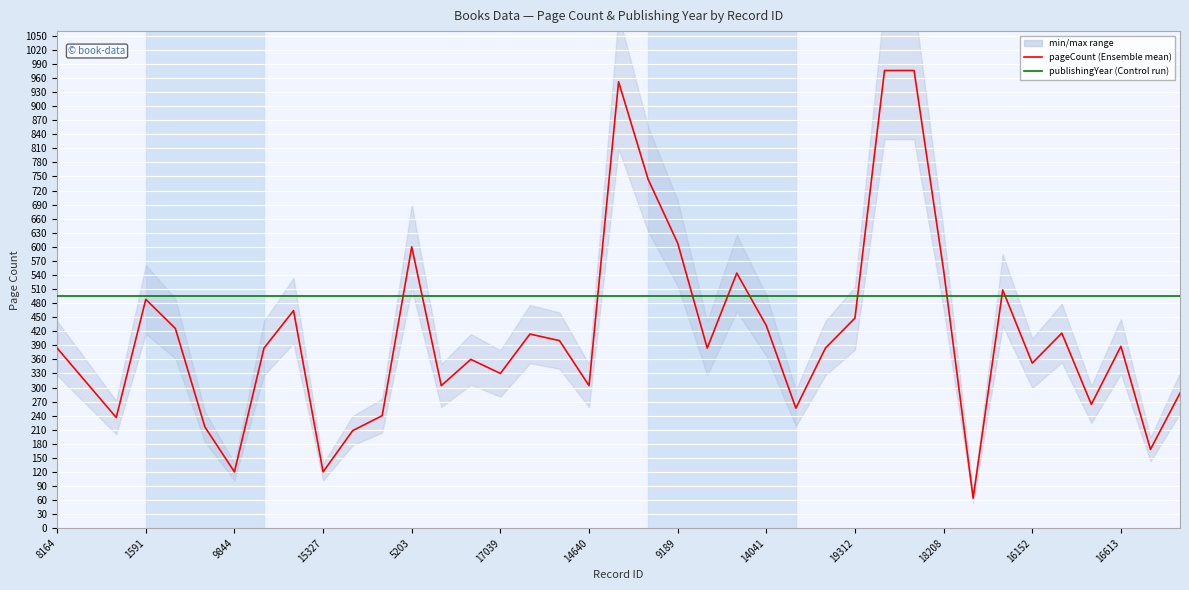

Which category has the lowest value in the pageCount series?

31